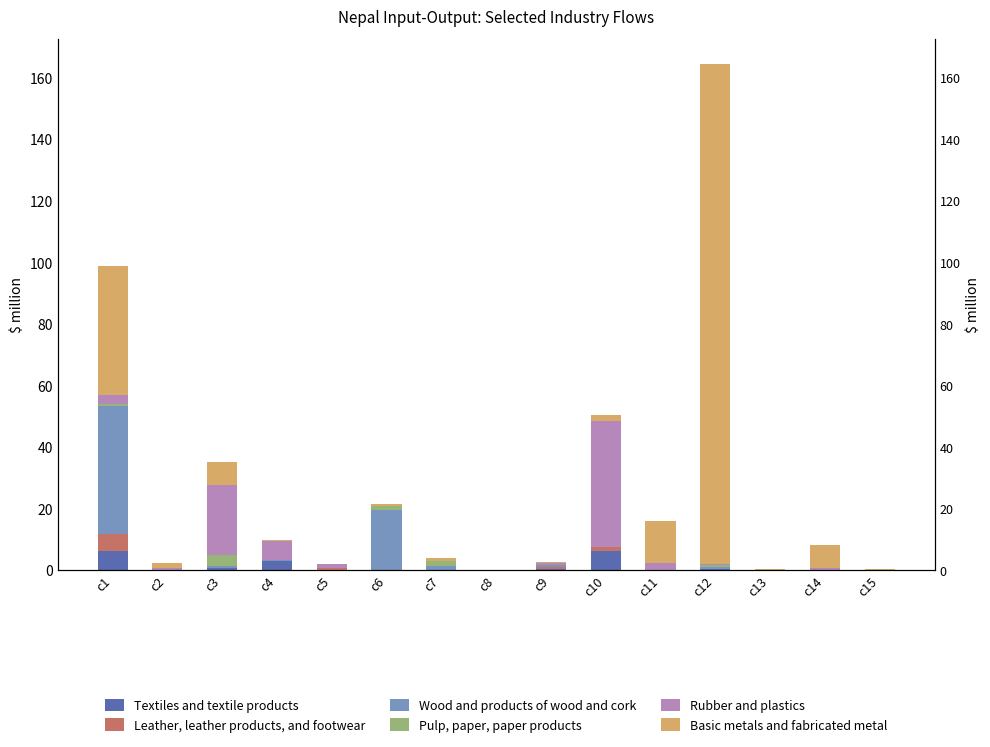

Between c10 and c6, which is larger?

c10